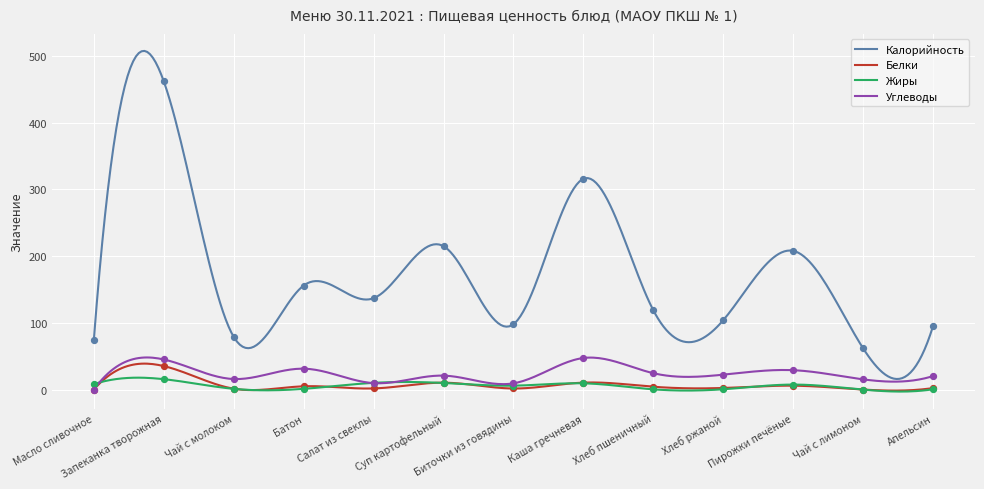

What are all the series names shown in the legend?

Калорийность, Белки, Жиры, Углеводы